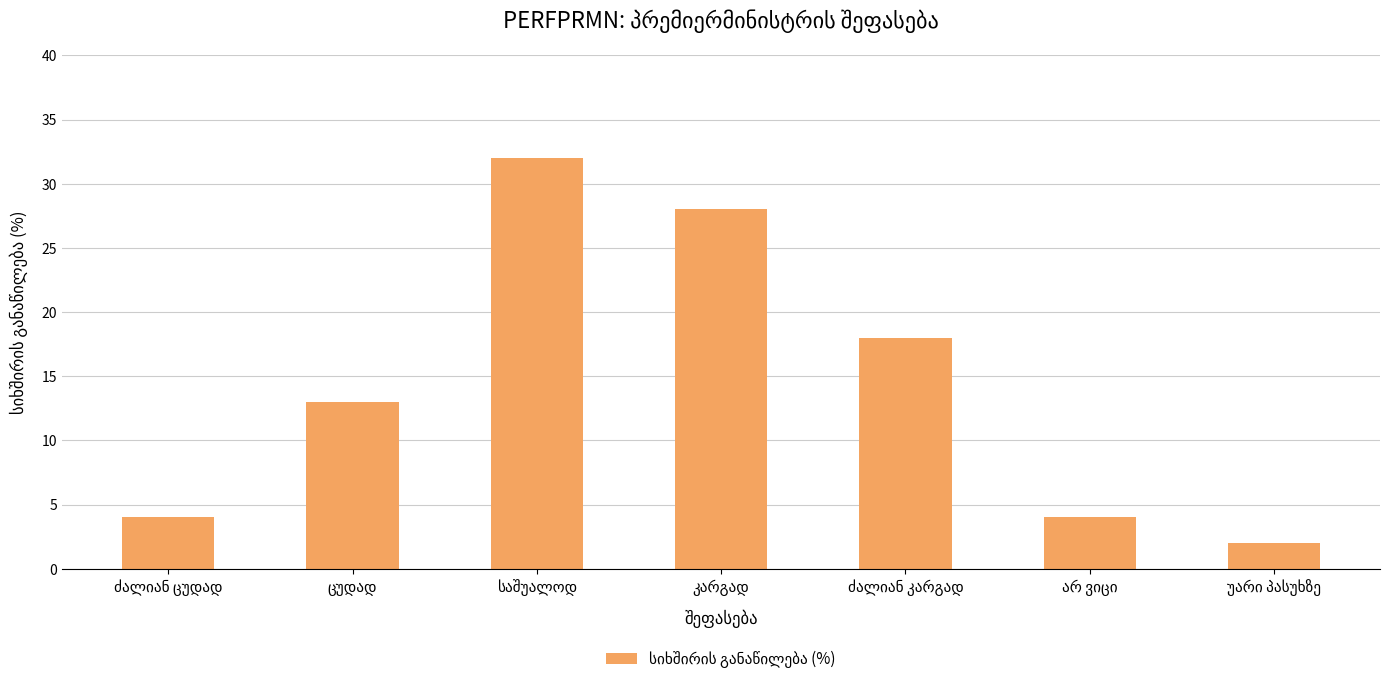

What is the value of the 5th bar from the left?

18